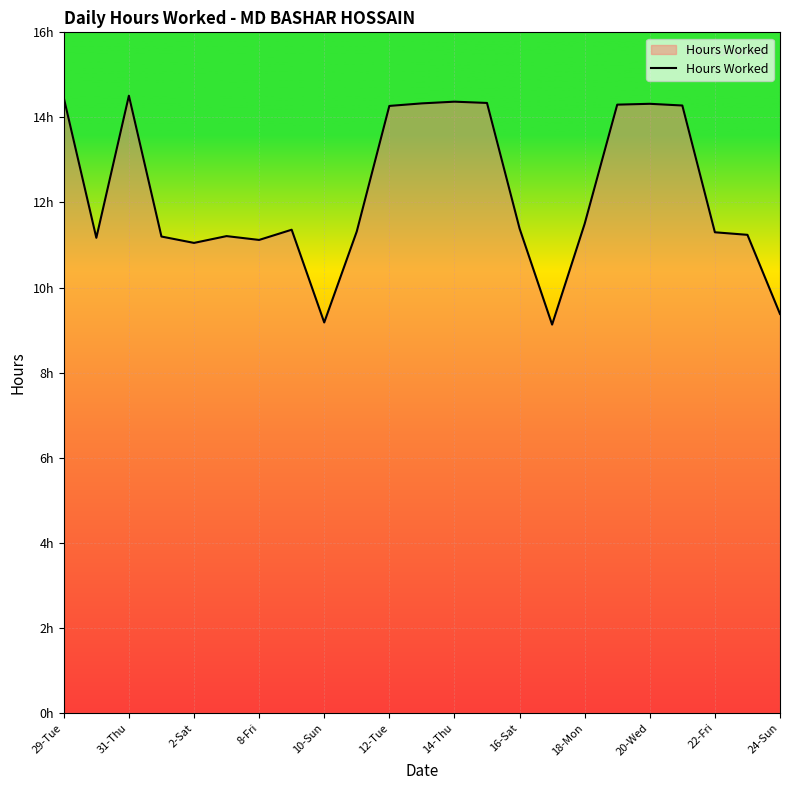

What is the difference between the maximum and second lowest values?

5.3